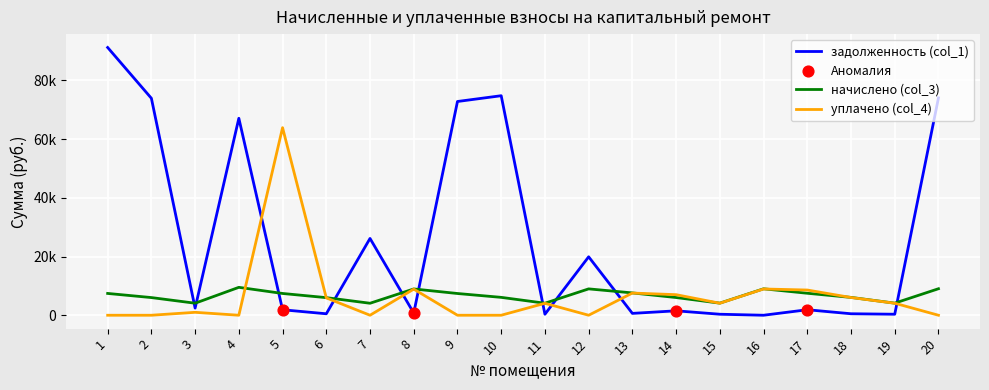

Is the value of начислено (col_3) at 1 greater than the value of уплачено (col_4) at 15?

Yes